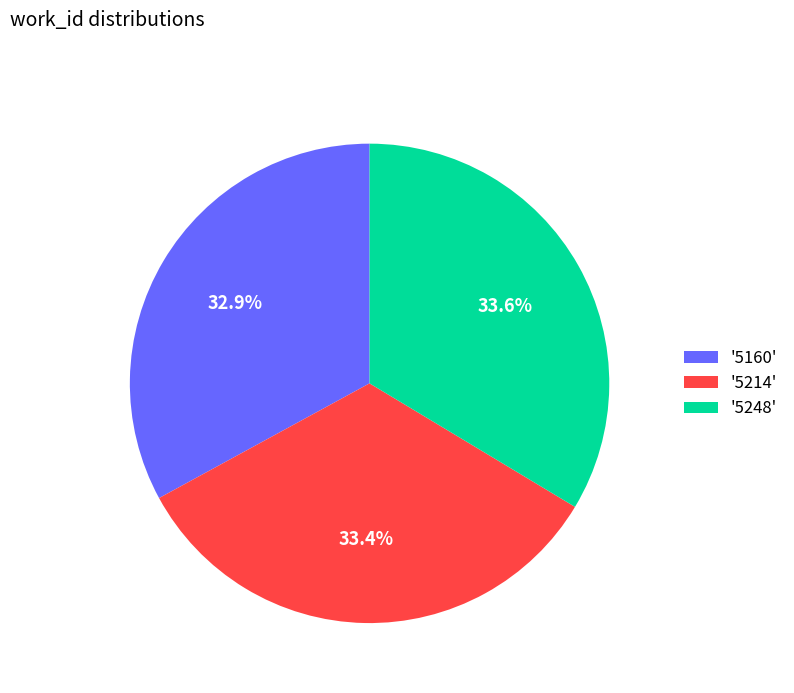

What is the total percentage of '5160' and '5214'?

66.4%